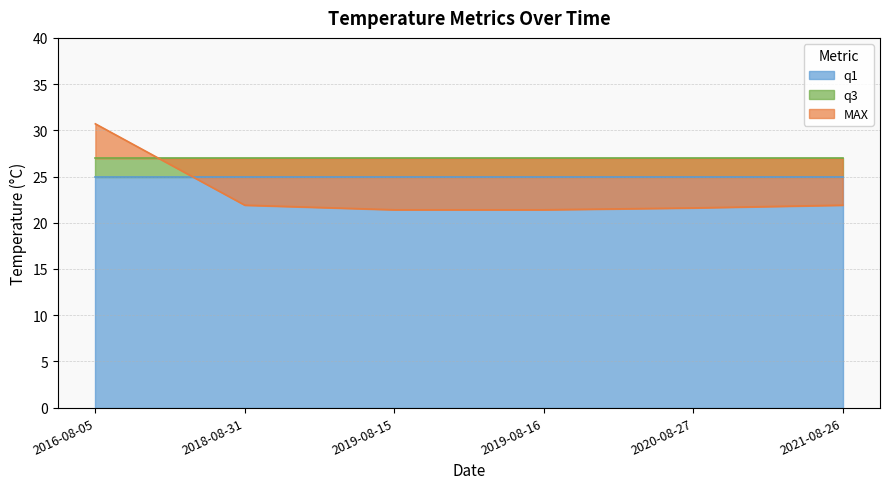

What value does the q3 series have at 2021-08-26?

27.0